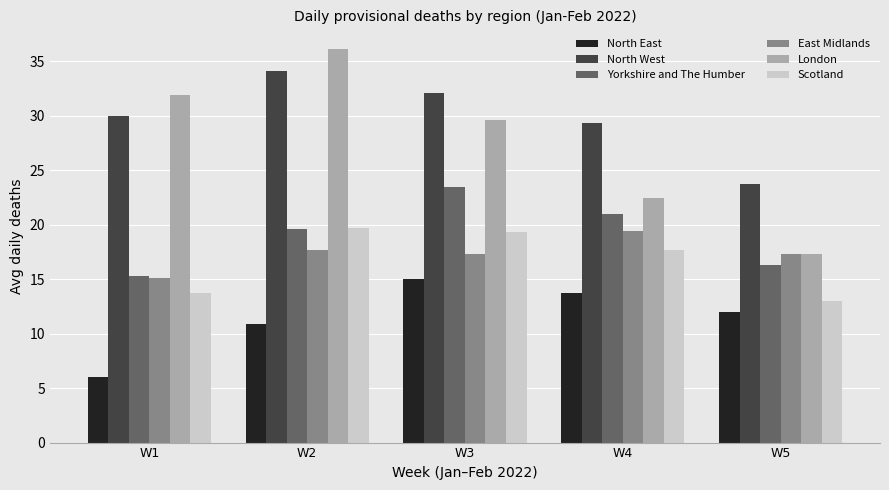

What is the difference between the maximum and minimum values in the North West series?

10.4